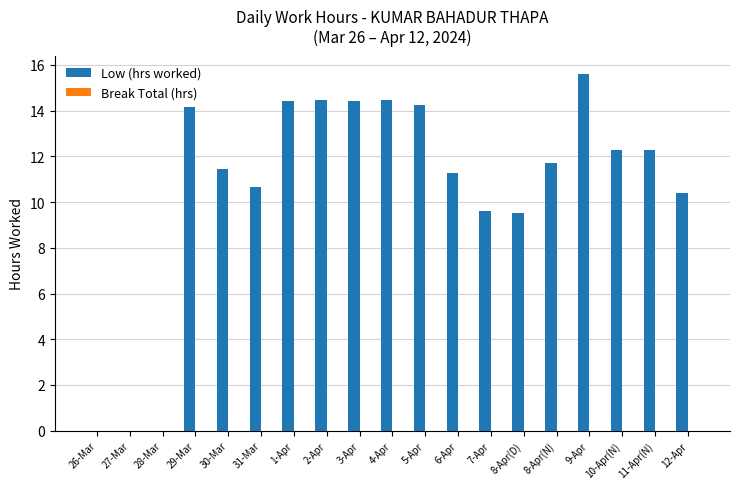

What is the change in value from 4-Apr to 7-Apr?

-4.9